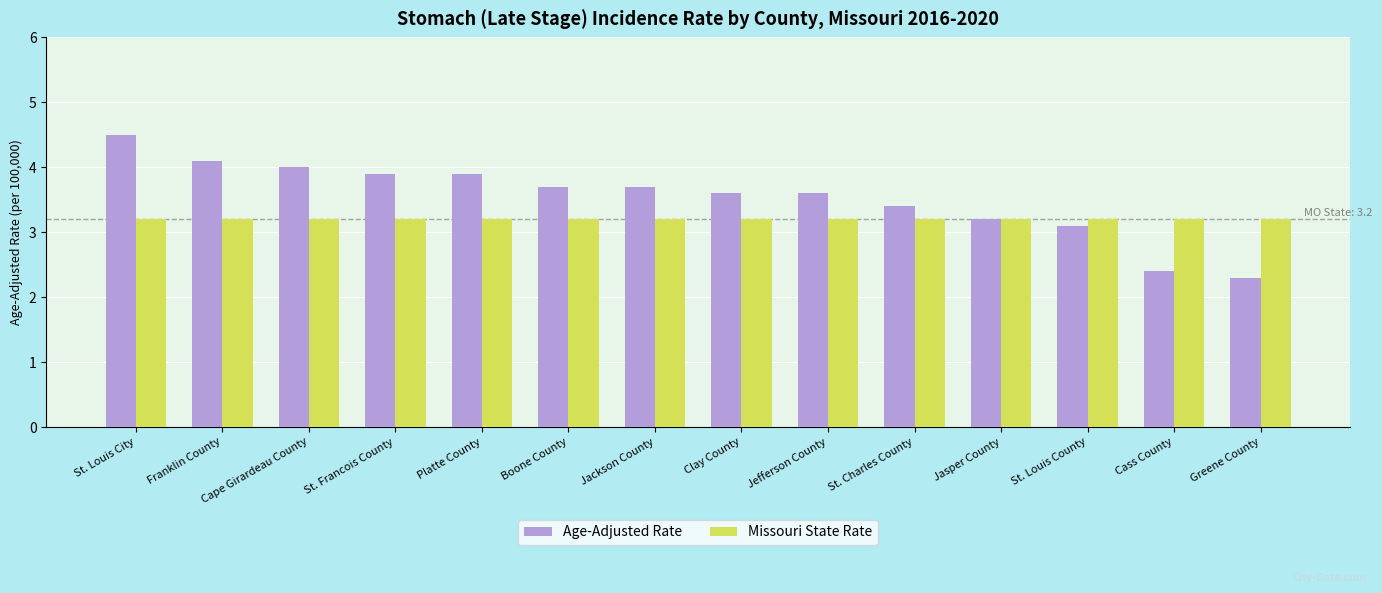

What is the maximum value shown in the chart?

4.5